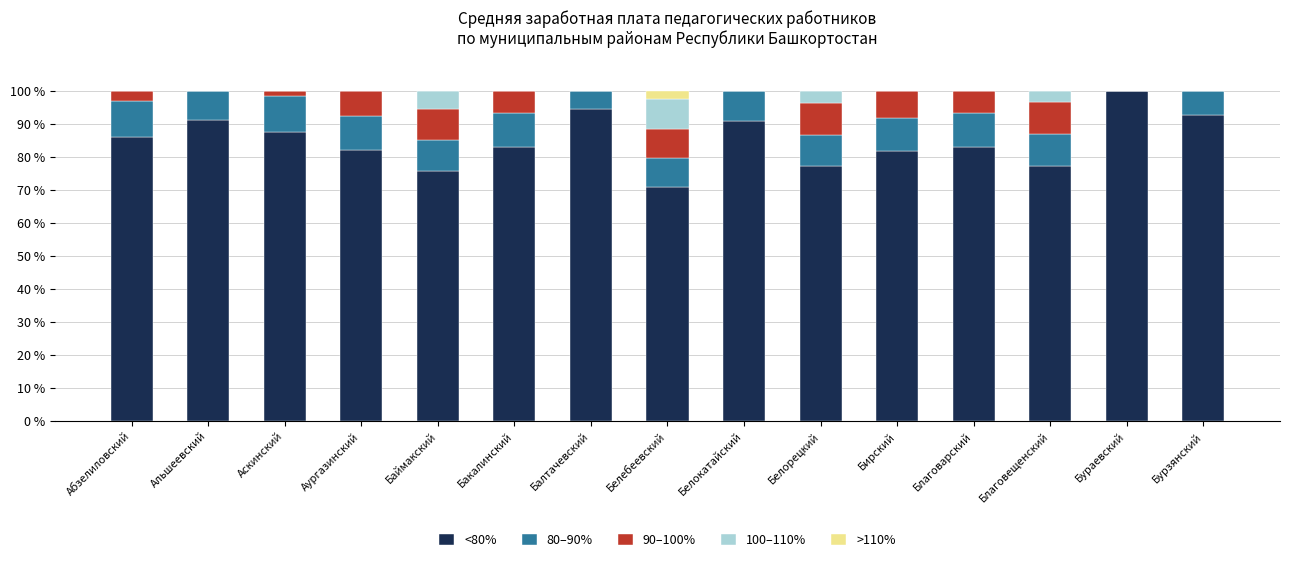

Are the bars grouped side by side (vs. stacked)?

No